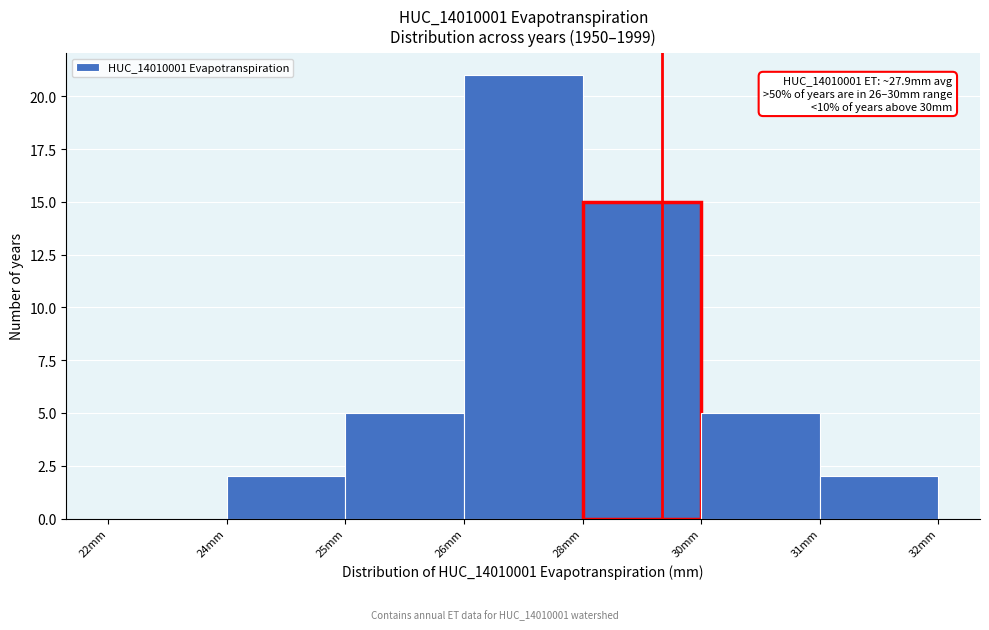

Reading right to left, what are all the values shown in this chart?

31mm=2	30mm=5	28mm=15	26mm=21	25mm=5	24mm=2	22mm=0